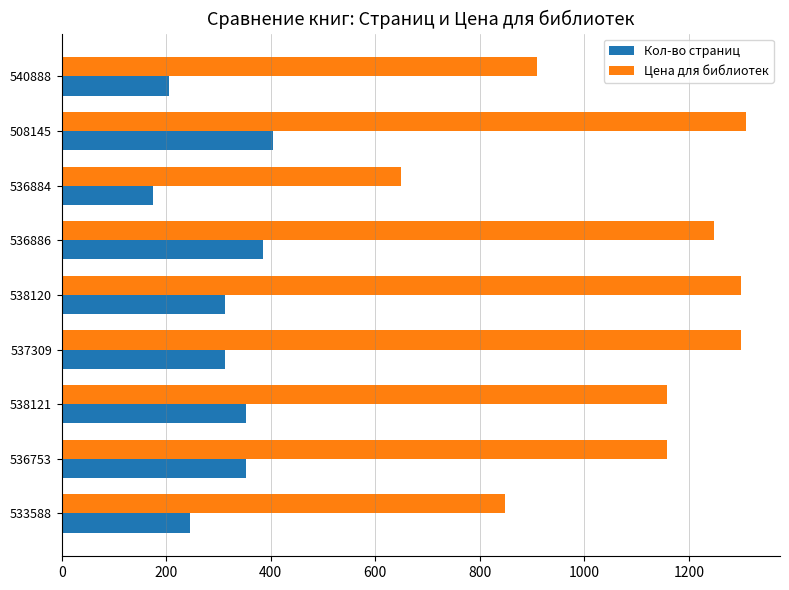

What is the difference between the highest and lowest values at 536884?

474